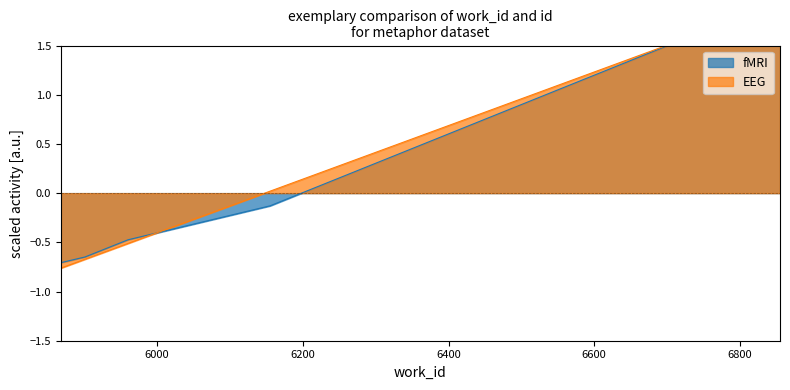

Reading right to left, transcribe all the data shown in this chart.

fMRI: 2.0	-0.1	-0.5	-0.6	-0.7
EEG: 1.9	0.0	-0.5	-0.7	-0.8